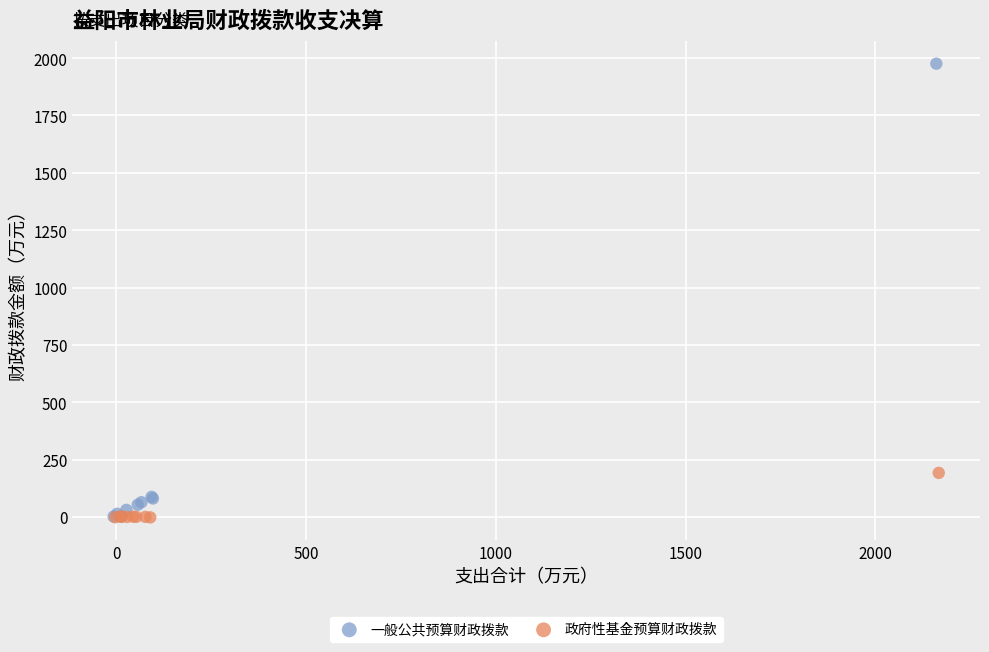

Which series has the widest spread of Y values?

一般公共预算财政拨款